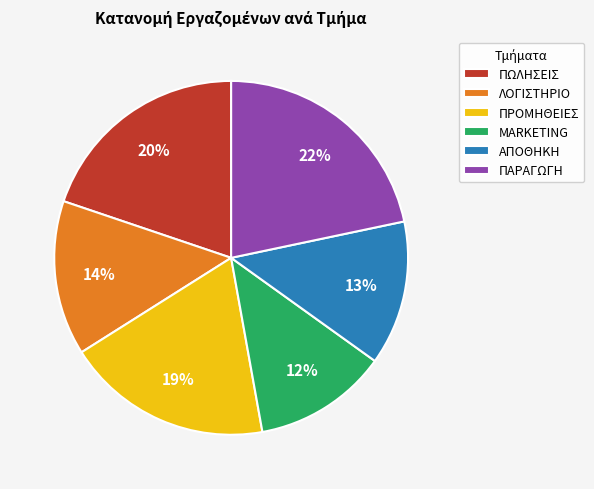

True or false: ΠΑΡΑΓΩΓΗ accounts for 14% of the total.

False